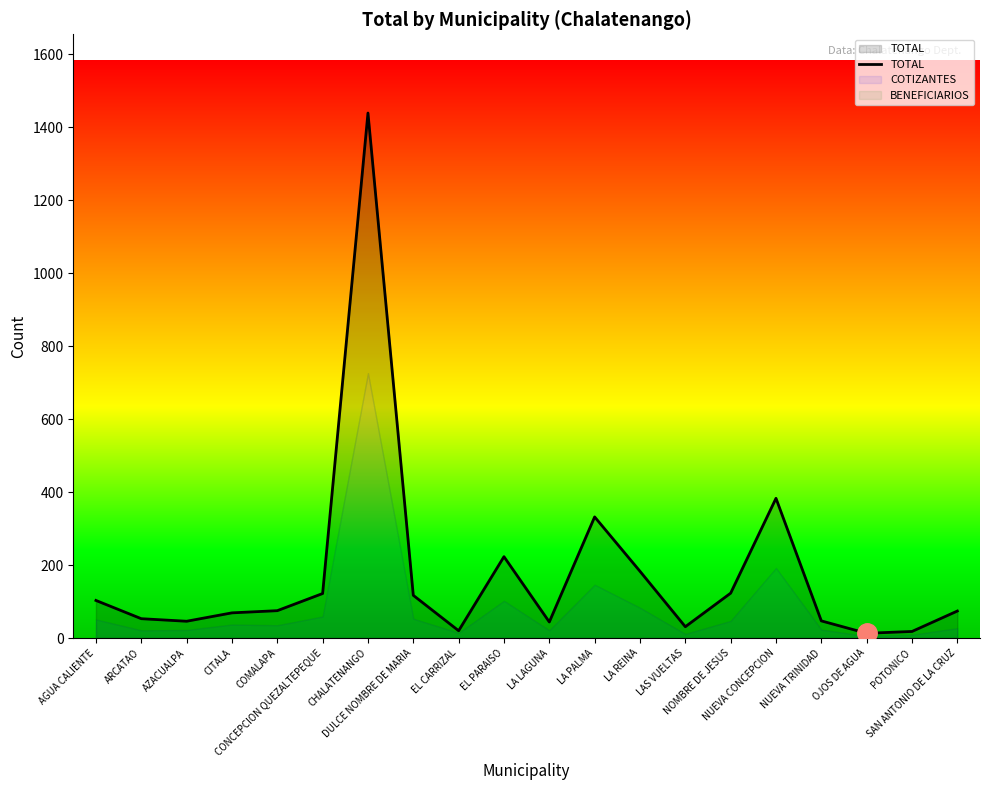

Reading left to right, extract all data points from this chart.

103	53	46	69	75	122	1439	117	20	223	44	332	183	31	123	383	47	13	18	74